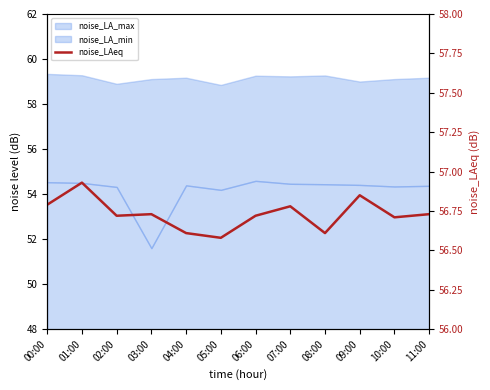

Reading right to left, transcribe all the data shown in this chart.

11:00=56.7	10:00=56.7	09:00=56.9	08:00=56.6	07:00=56.8	06:00=56.7	05:00=56.6	04:00=56.6	03:00=56.7	02:00=56.7	01:00=56.9	00:00=56.8